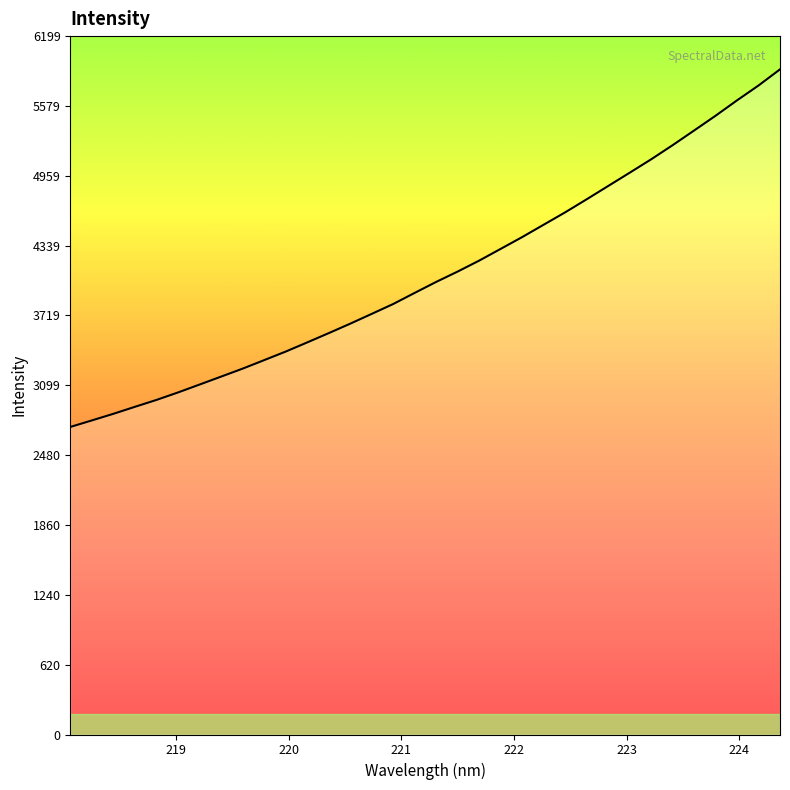

What is the difference between the maximum and minimum values?

3174.0